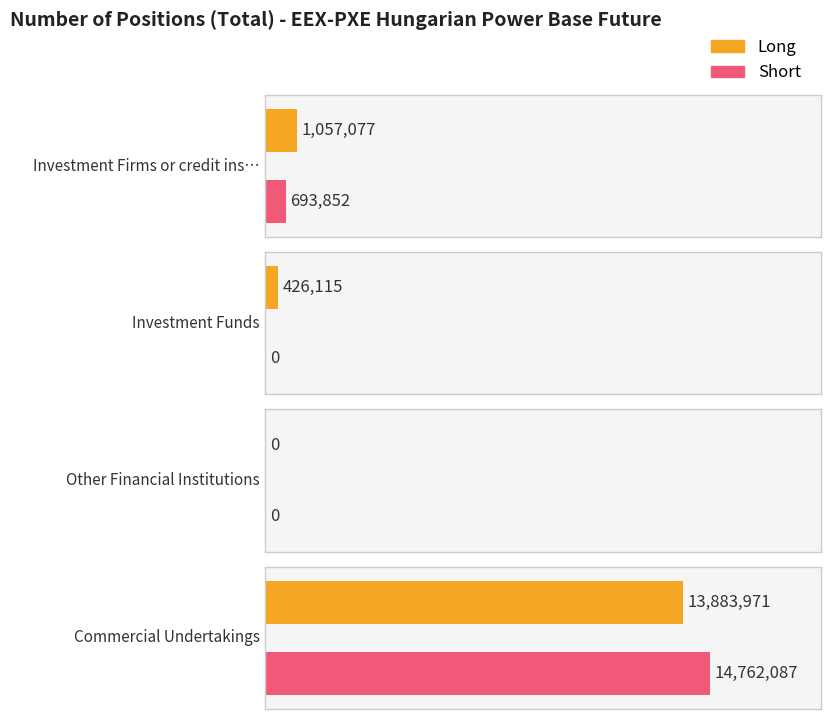

What are all the series names shown in the legend?

Long, Short